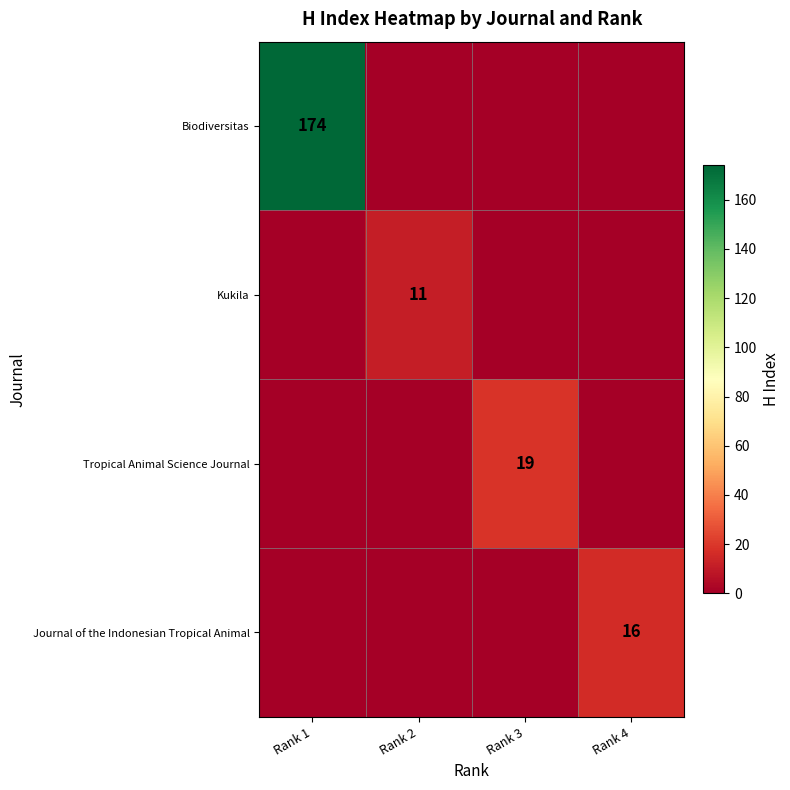

Is it true that Biodiversitas equals 79 at Rank 1?

False